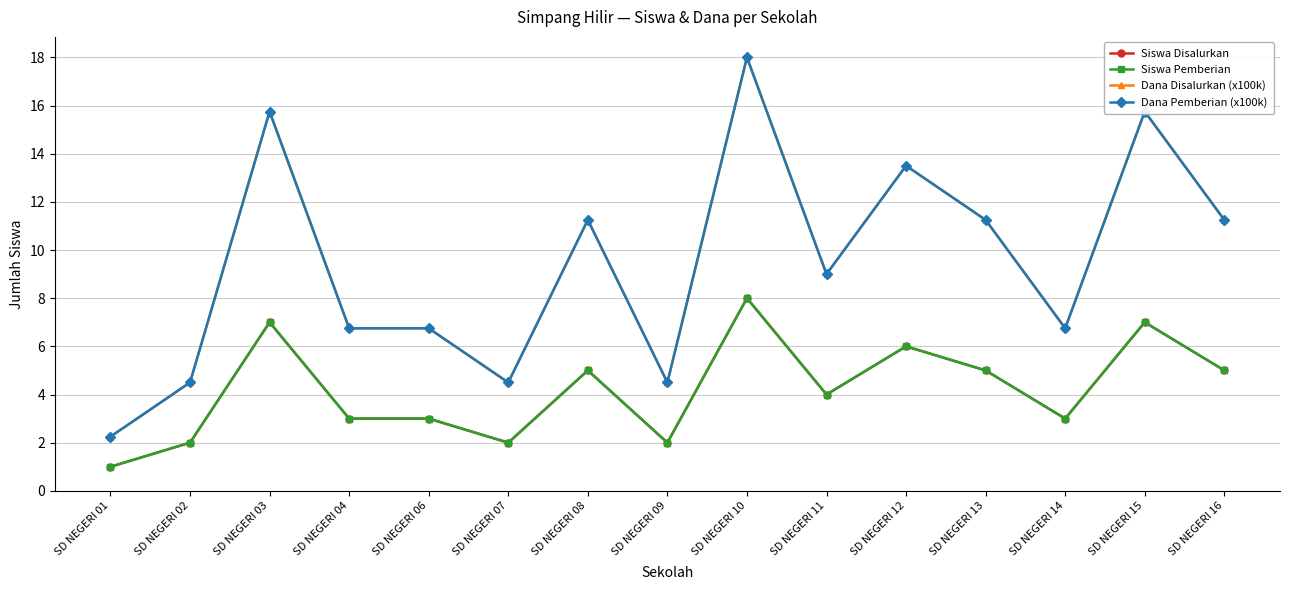

Reading left to right, extract all data points from this chart.

Siswa Disalurkan: 1.0	2.0	7.0	3.0	3.0	2.0	5.0	2.0	8.0	4.0	6.0	5.0	3.0	7.0	5.0
Siswa Pemberian: 1.0	2.0	7.0	3.0	3.0	2.0	5.0	2.0	8.0	4.0	6.0	5.0	3.0	7.0	5.0
Dana Disalurkan (x100k): 2.2	4.5	15.8	6.8	6.8	4.5	11.2	4.5	18.0	9.0	13.5	11.2	6.8	15.8	11.2
Dana Pemberian (x100k): 2.2	4.5	15.8	6.8	6.8	4.5	11.2	4.5	18.0	9.0	13.5	11.2	6.8	15.8	11.2